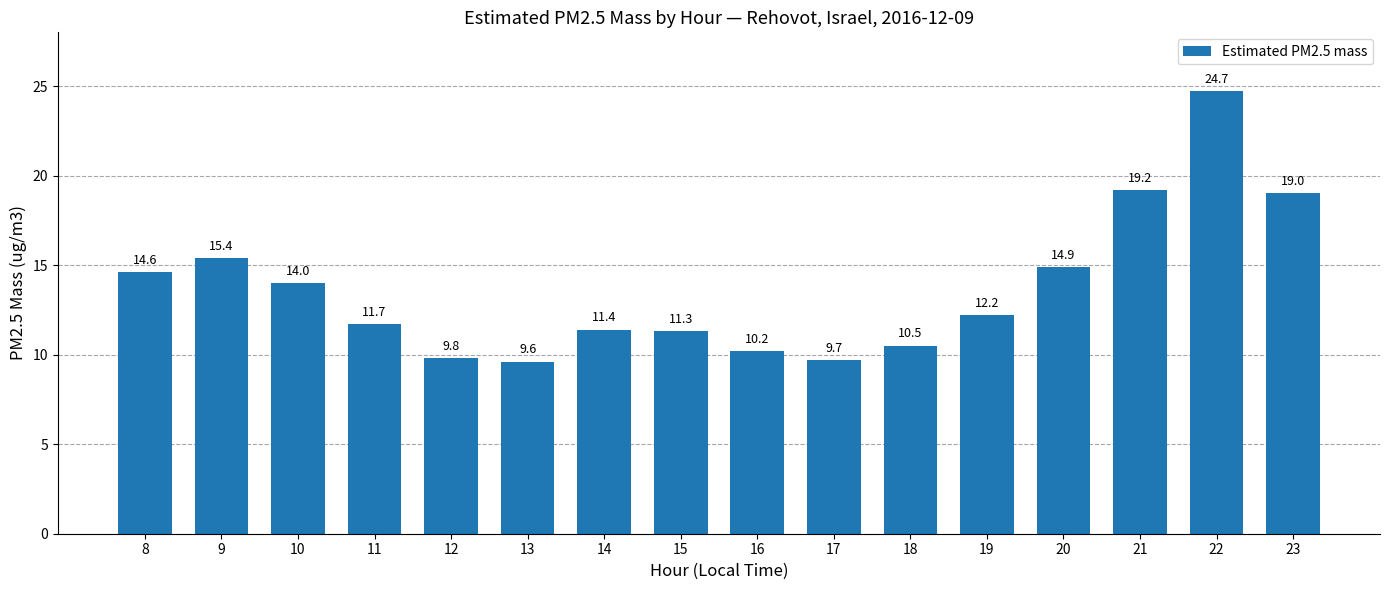

Reading left to right, transcribe all the data shown in this chart.

8=14.6	9=15.4	10=14.0	11=11.7	12=9.8	13=9.6	14=11.4	15=11.3	16=10.2	17=9.7	18=10.5	19=12.2	20=14.9	21=19.2	22=24.7	23=19.0